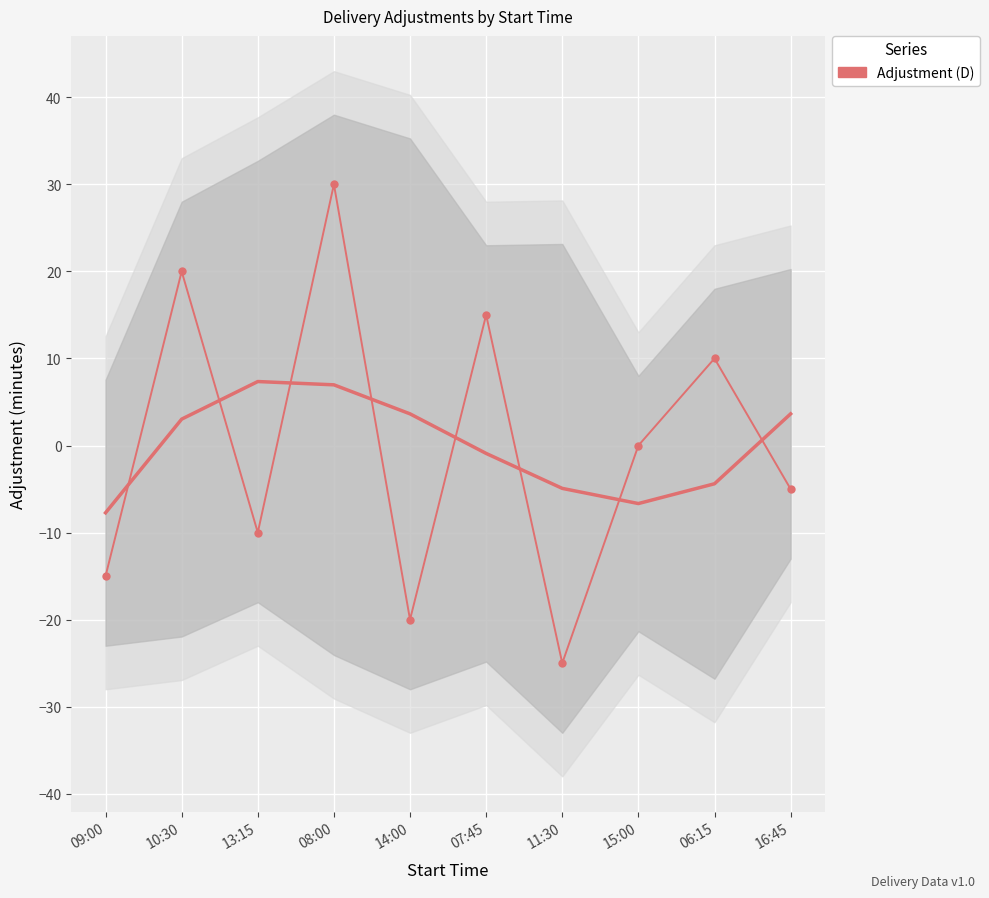

What is the label of the 10th point from the right?

09:00